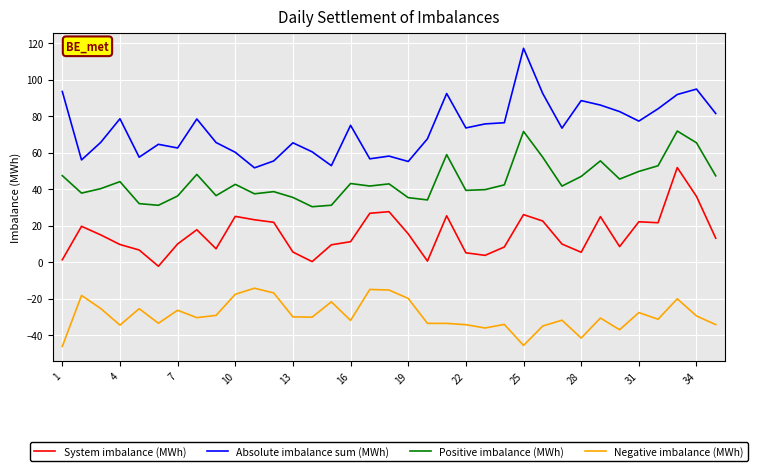

What is the greatest value displayed?

117.2